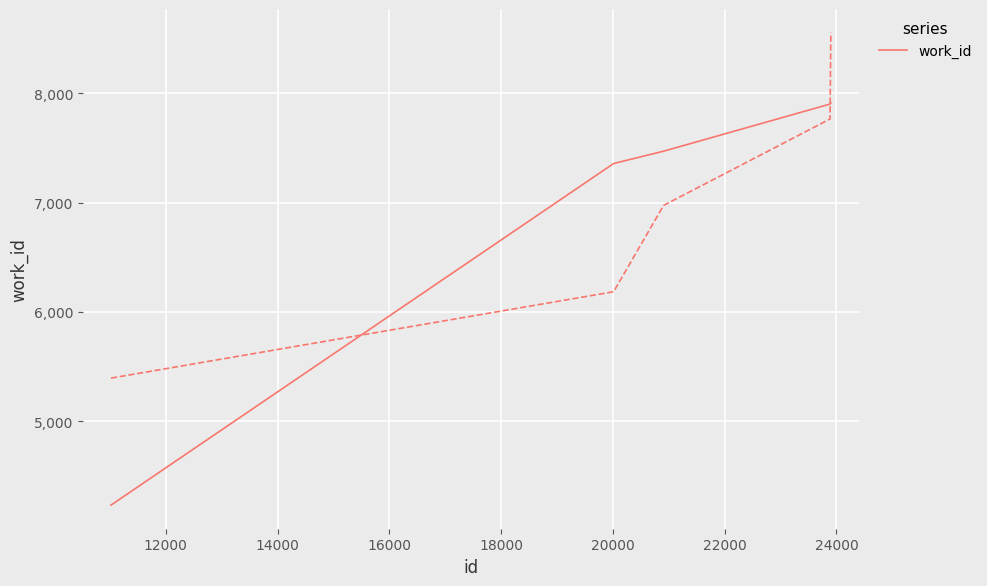

What is the difference between the maximum and minimum values?

3679